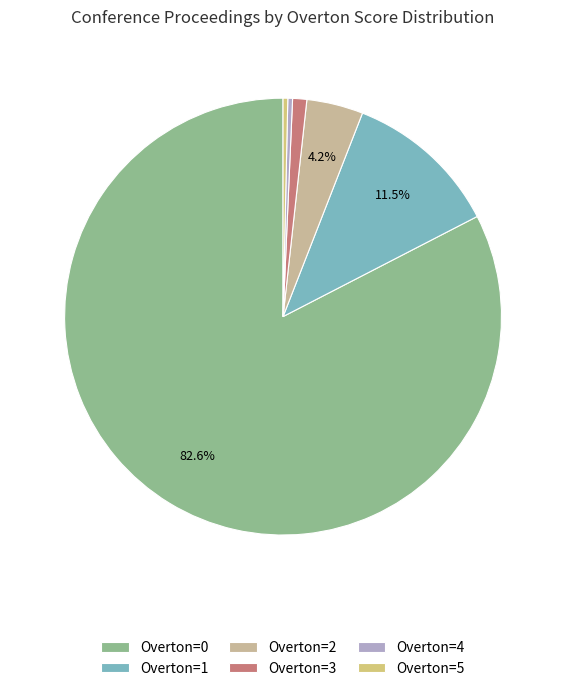

To the nearest percent, what portion does Overton=1 represent?

11%